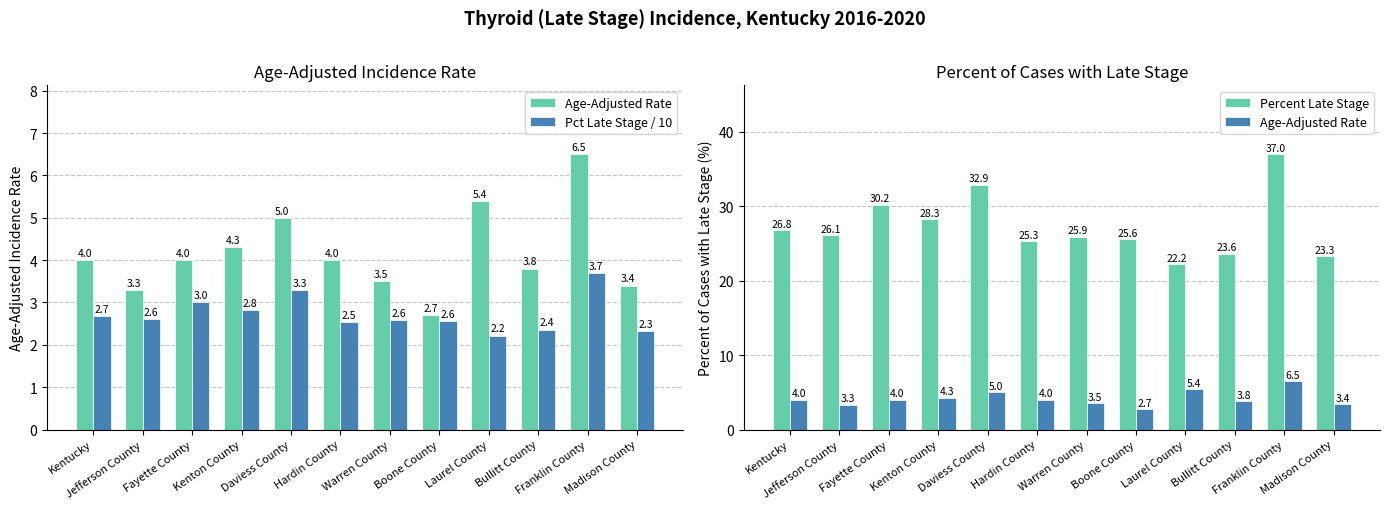

What is the difference between the second highest and minimum values in the Percent Late Stage series?

10.7